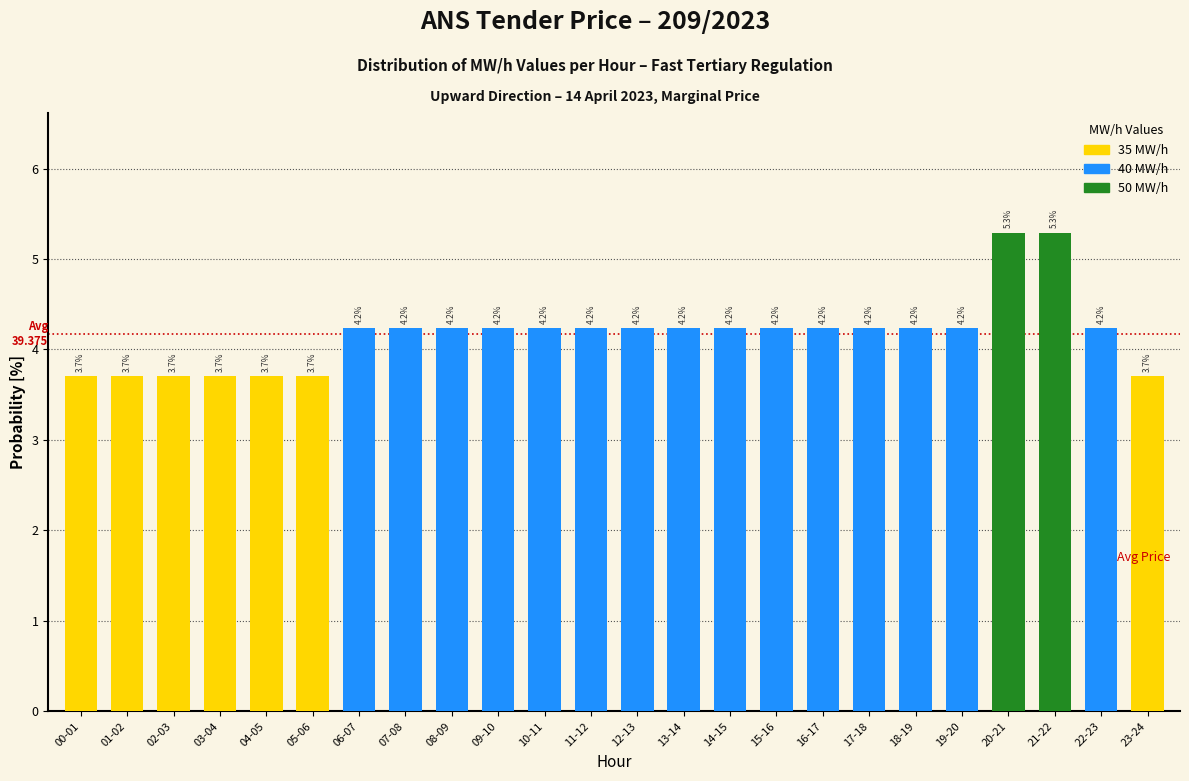

Reading left to right, what are all the values shown in this chart?

00-01=3.7	01-02=3.7	02-03=3.7	03-04=3.7	04-05=3.7	05-06=3.7	06-07=4.2	07-08=4.2	08-09=4.2	09-10=4.2	10-11=4.2	11-12=4.2	12-13=4.2	13-14=4.2	14-15=4.2	15-16=4.2	16-17=4.2	17-18=4.2	18-19=4.2	19-20=4.2	20-21=5.3	21-22=5.3	22-23=4.2	23-24=3.7